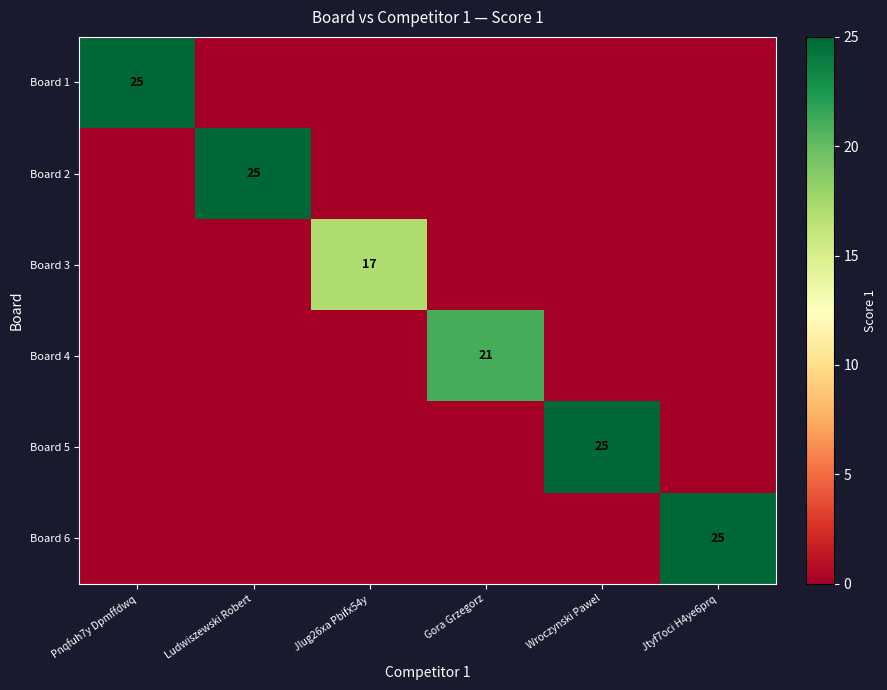

The value of Board 2 at Ludwiszewski Robert is 14. True or false?

False